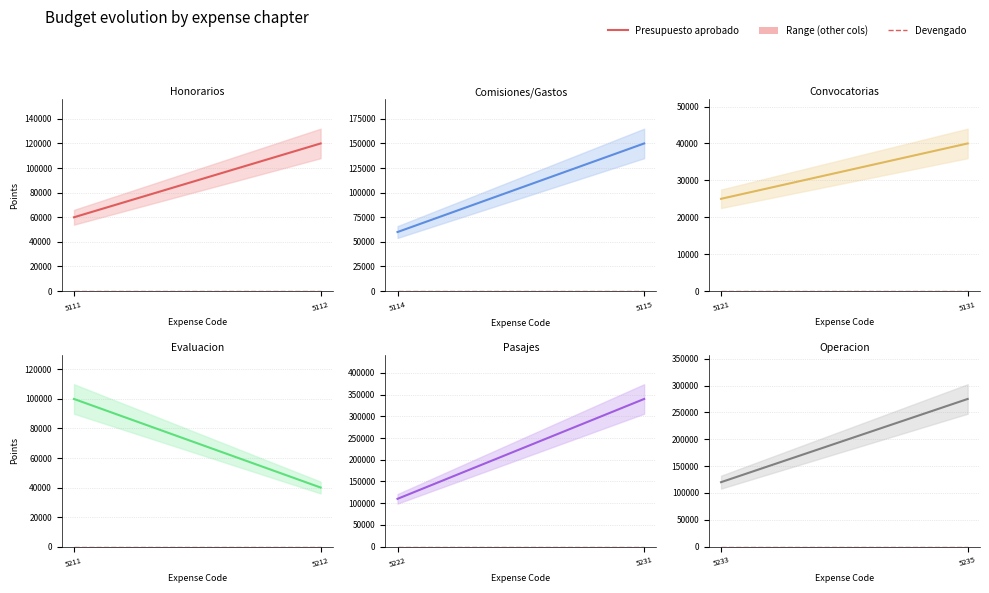

Which category has the lowest value in the Presupuesto aprobado series?

5233